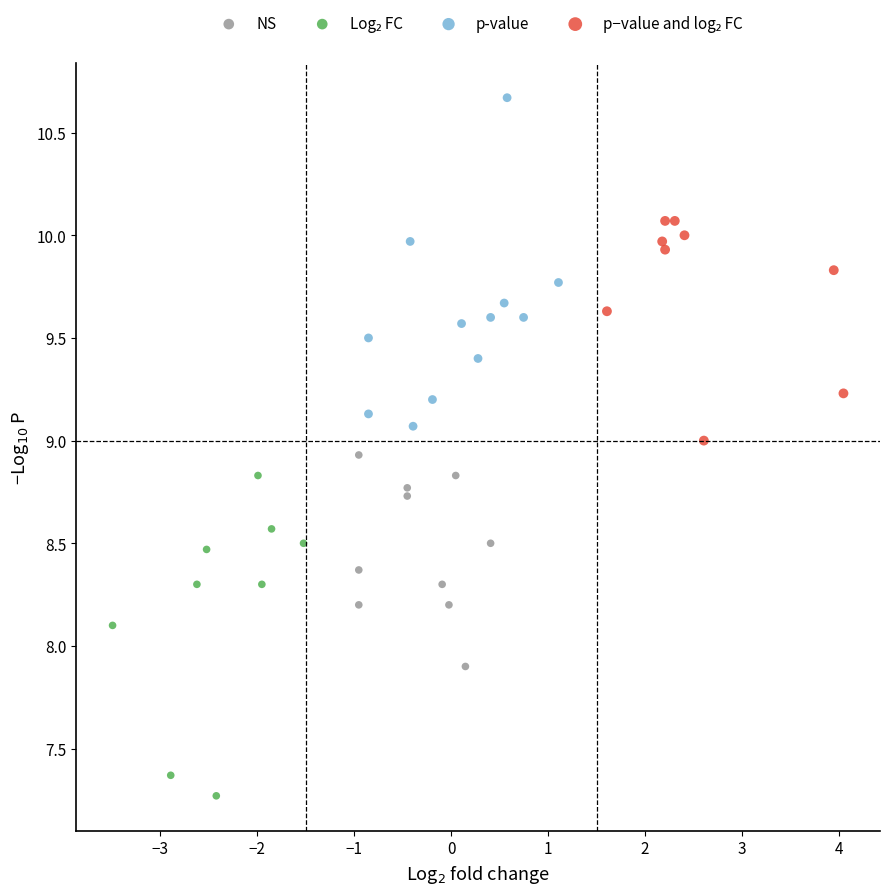

Which series reaches the maximum Y coordinate?

p-value